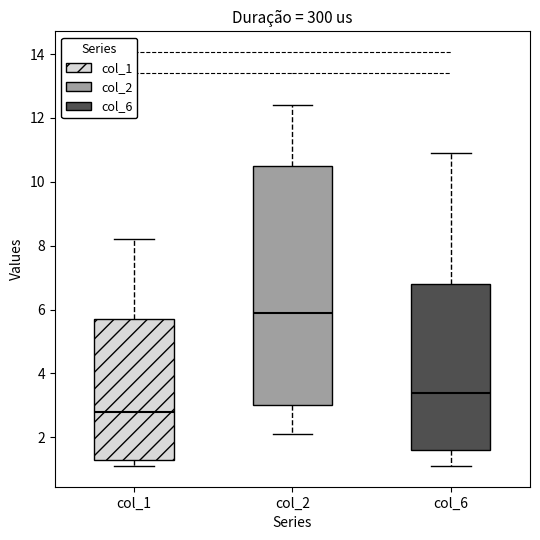

Which box is the tallest, from its lower edge to its upper edge?

col_2